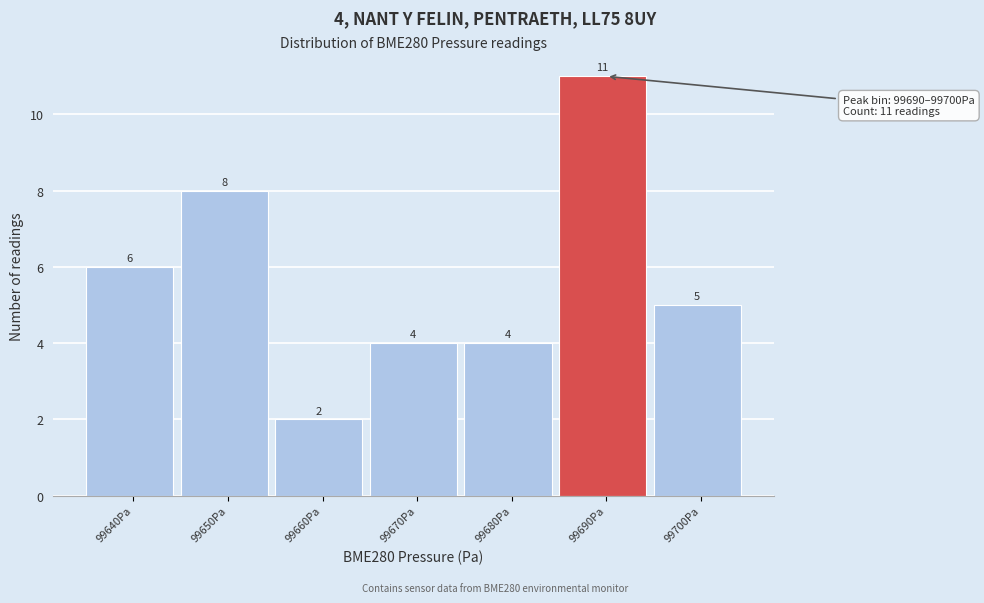

Reading left to right, list all the values displayed in this chart.

99640Pa=6	99650Pa=8	99660Pa=2	99670Pa=4	99680Pa=4	99690Pa=11	99700Pa=5